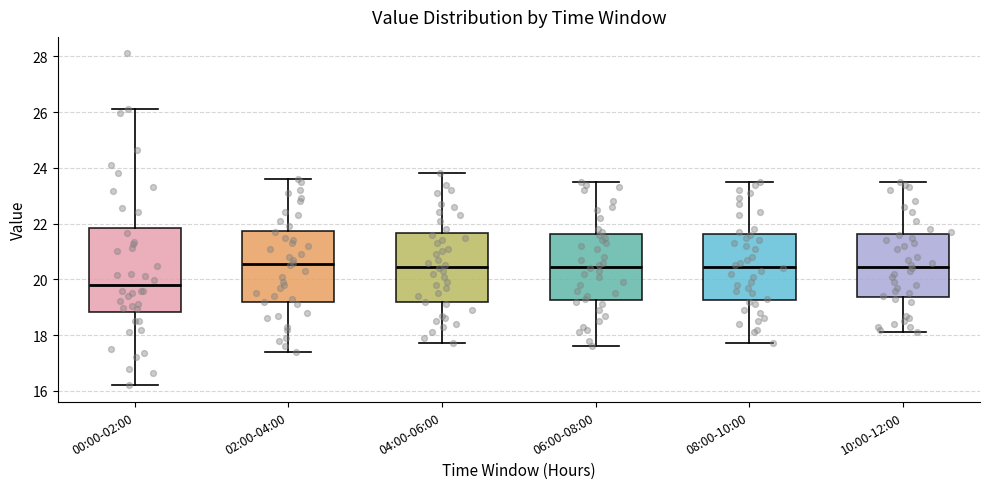

Reading left to right, transcribe this box plot: for each box, give where its median line is, the range the box spans, and where its two whiskers end, as read against the y-axis. The values are not printed on the chart, so give them approximately, as read against the axis.

00:00-02:00: median 19.8, box 18.8 to 21.8, whiskers 16.2 to 26.2
02:00-04:00: median 20.6, box 19.2 to 21.8, whiskers 17.4 to 23.6
04:00-06:00: median 20.4, box 19.2 to 21.6, whiskers 17.8 to 23.8
06:00-08:00: median 20.4, box 19.2 to 21.6, whiskers 17.6 to 23.6
08:00-10:00: median 20.4, box 19.2 to 21.6, whiskers 17.8 to 23.6
10:00-12:00: median 20.4, box 19.4 to 21.6, whiskers 18.2 to 23.6